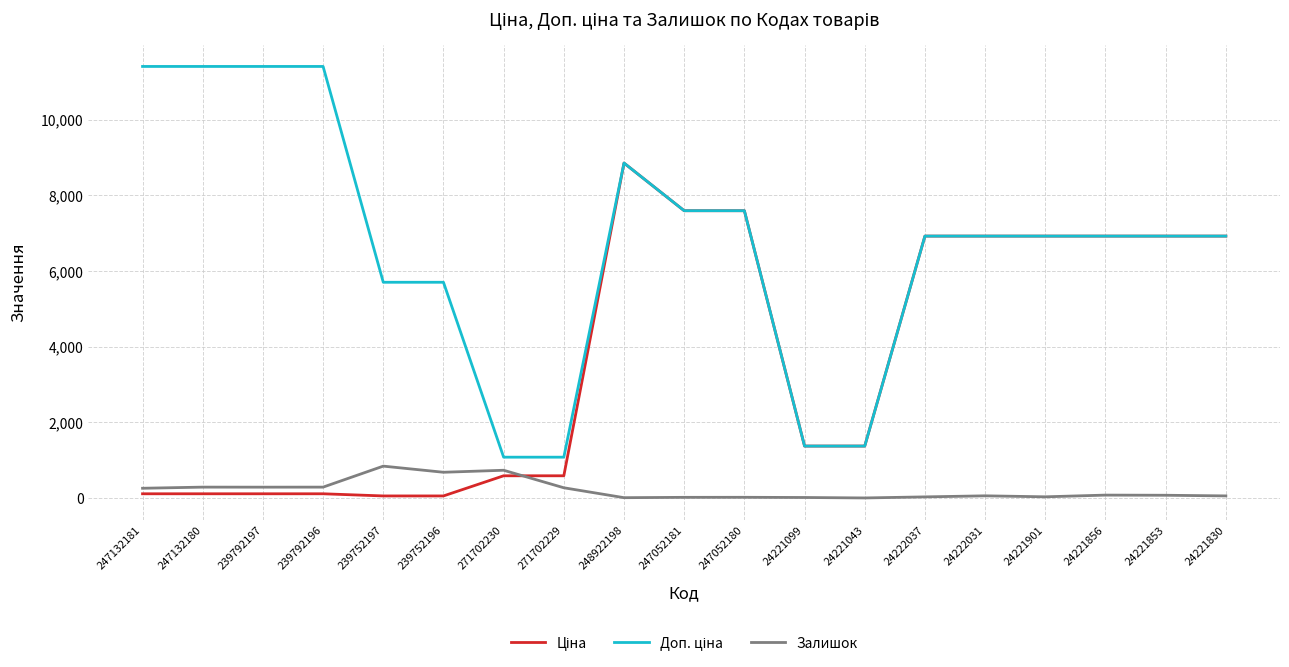

What position from the left is 24221043?

13